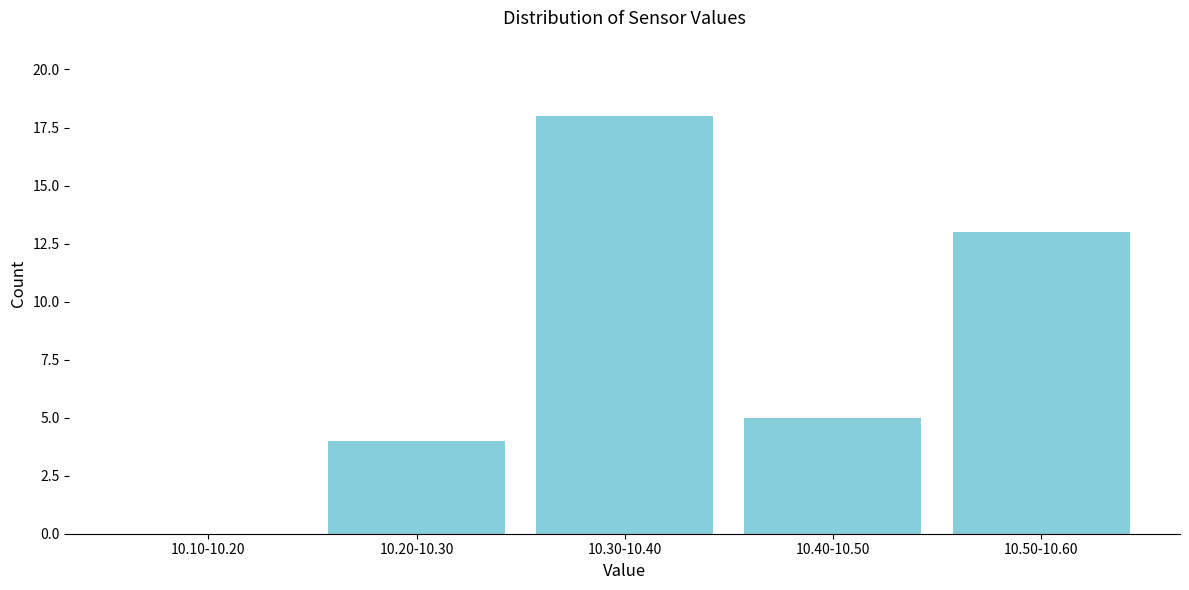

Reading right to left, transcribe all the data shown in this chart.

10.50-10.60=13	10.40-10.50=5	10.30-10.40=18	10.20-10.30=4	10.10-10.20=0